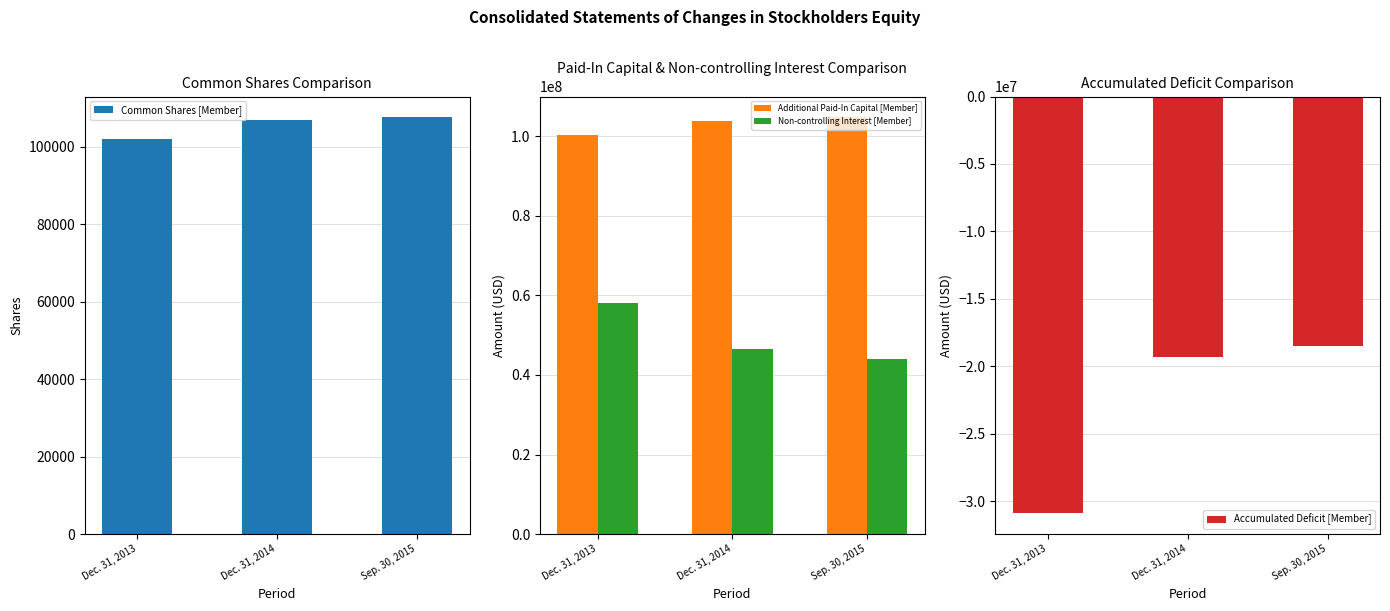

What is the label of the 2nd bar from the left?

Dec. 31, 2014